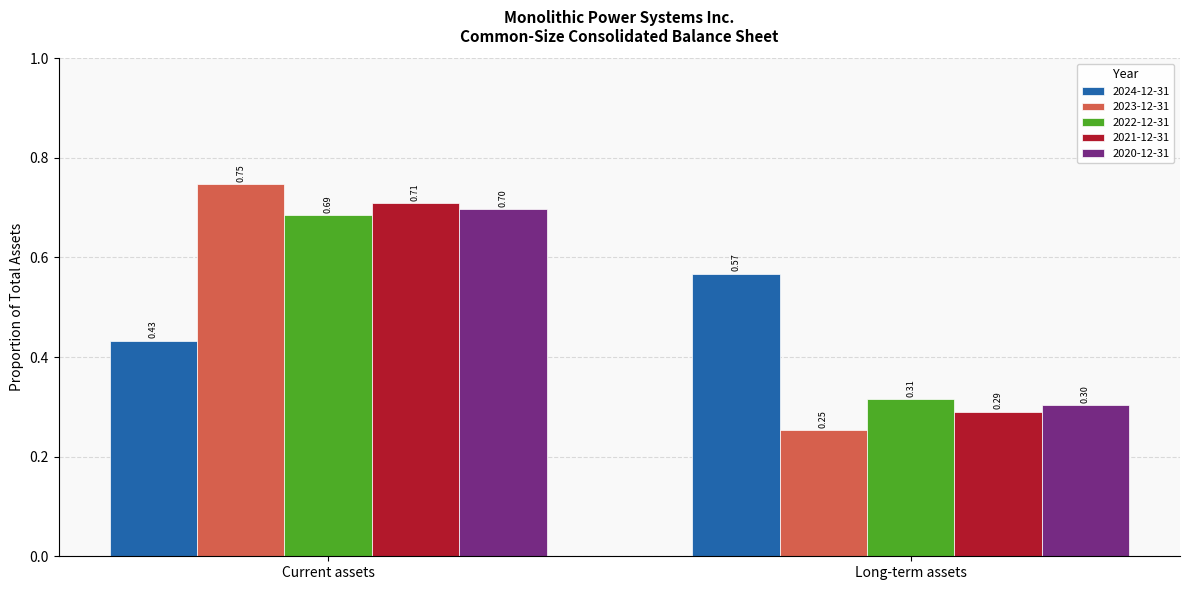

Rank the categories by 2020-12-31 value from highest to lowest.

Current assets, Long-term assets